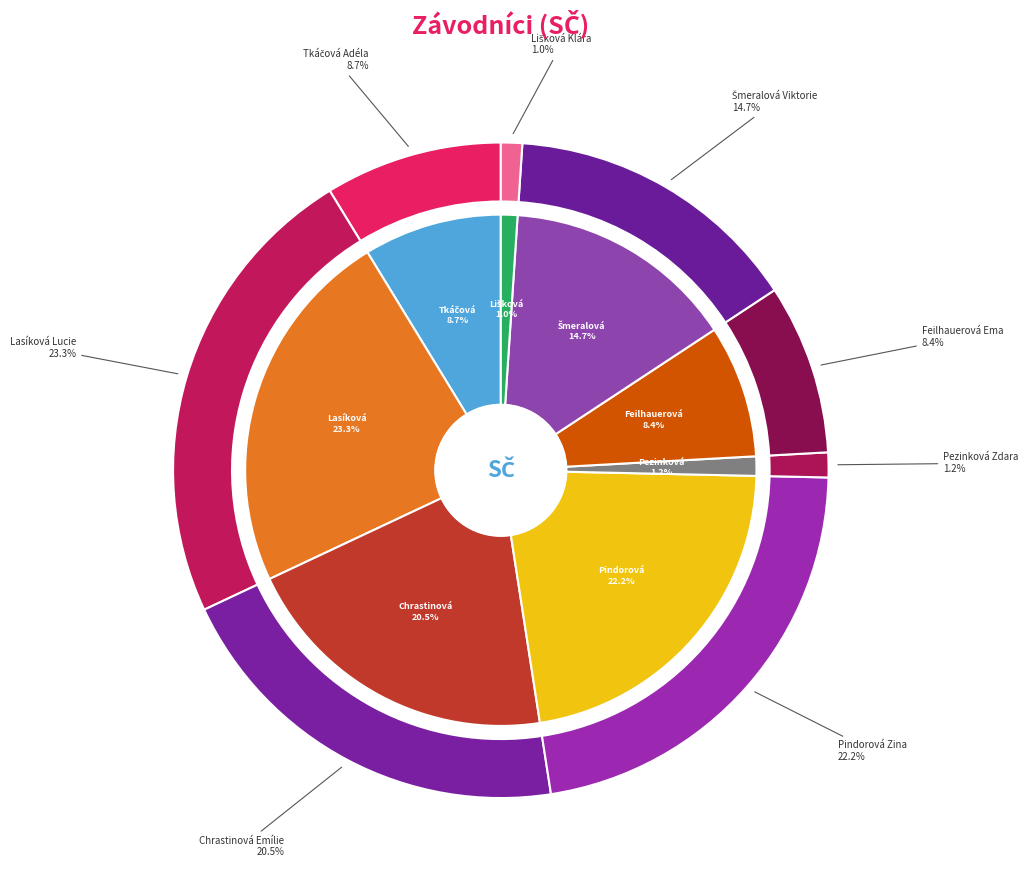

What is the smallest slice in the pie chart?

Lišková Klára